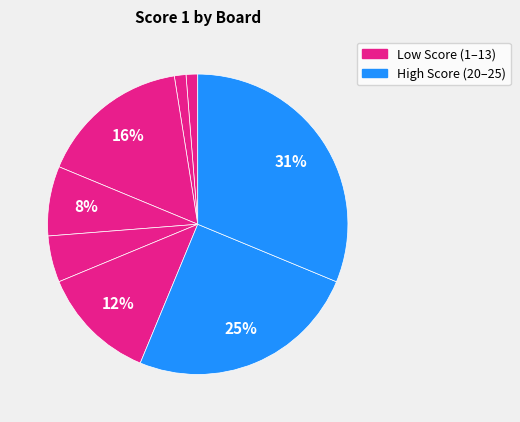

How many slices are in this pie chart?

8